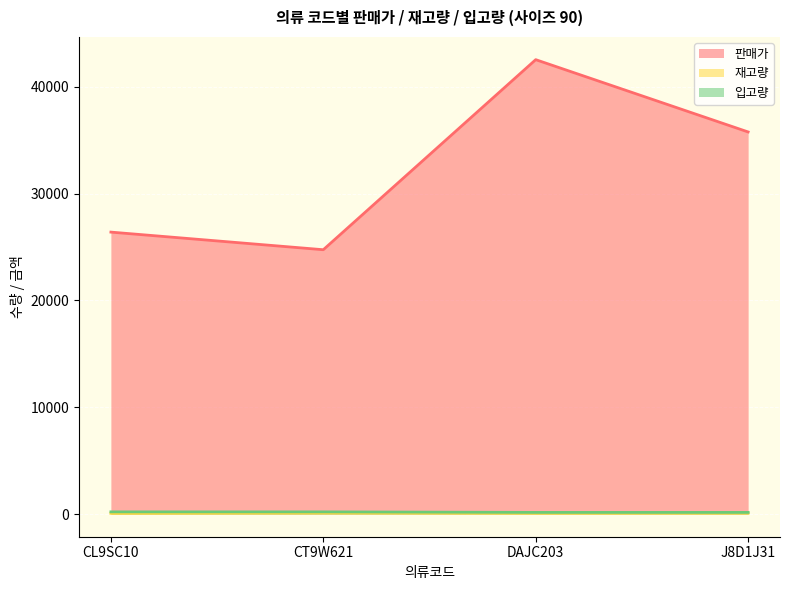

True or false: 재고량 and 판매가 intersect in this chart.

False